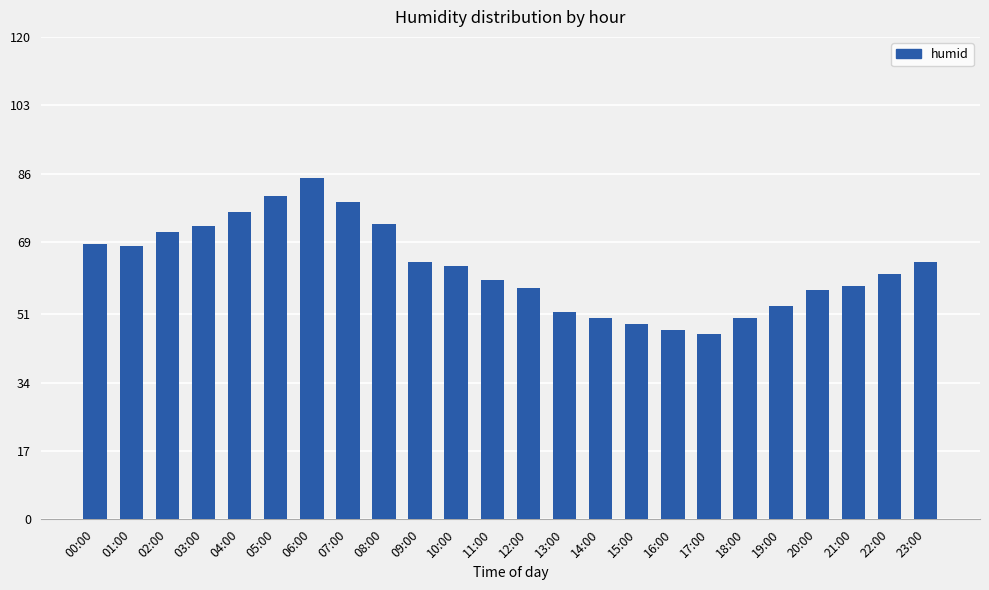

How many bars are there in total?

24